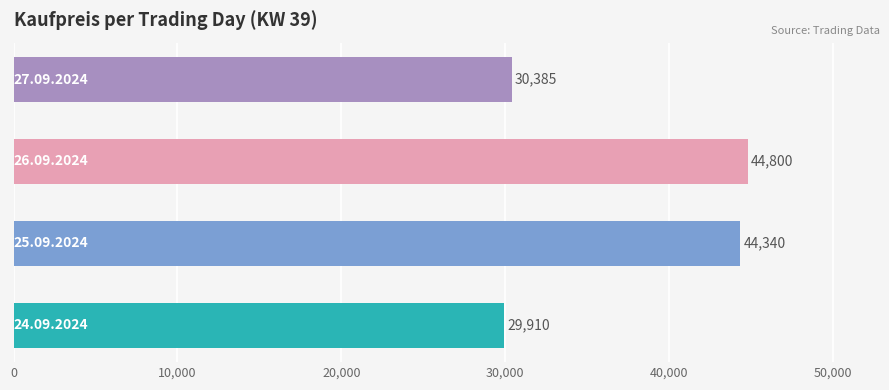

What is the greatest value displayed?

44800